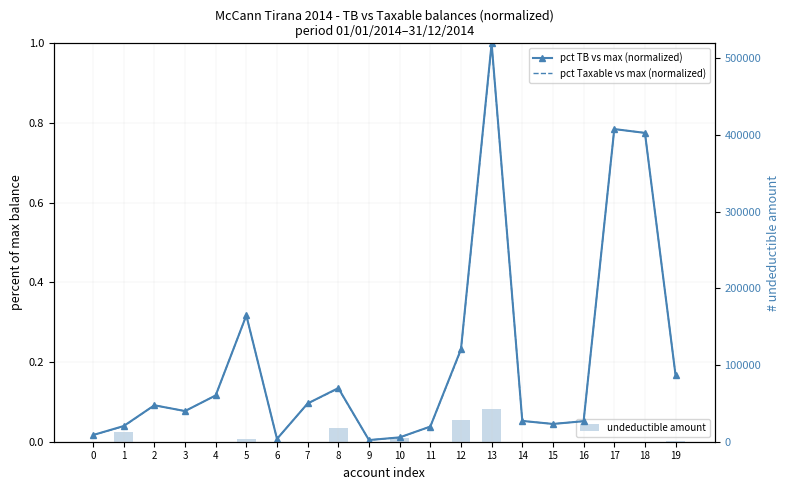

What is the difference between the pct Taxable vs max (normalized) values at 2 and 6?

0.1